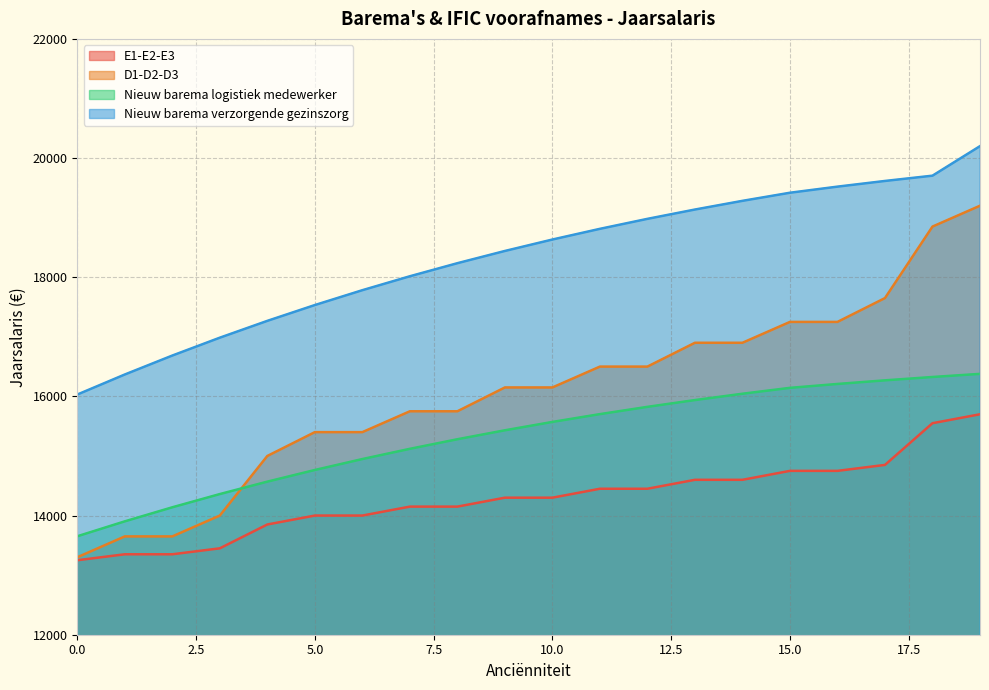

What is the difference between the maximum and minimum values in the Nieuw barema logistiek medewerker series?

2725.6